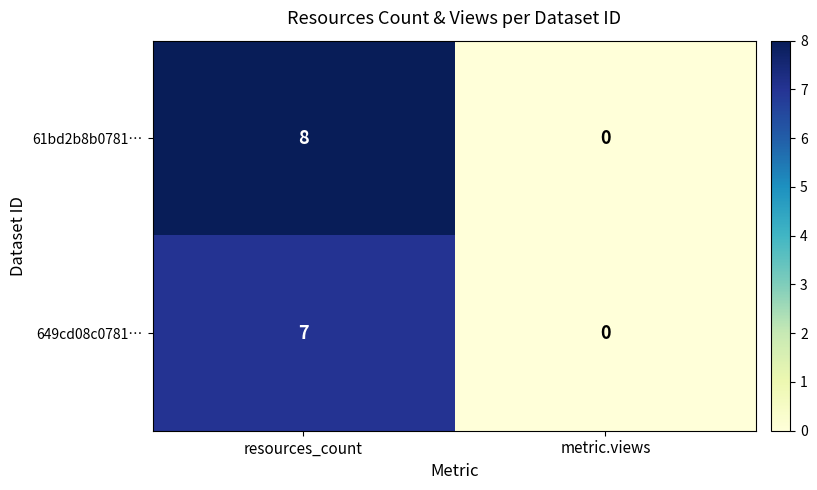

What is the difference between the maximum and minimum values in the 61bd2b8b0781… series?

8